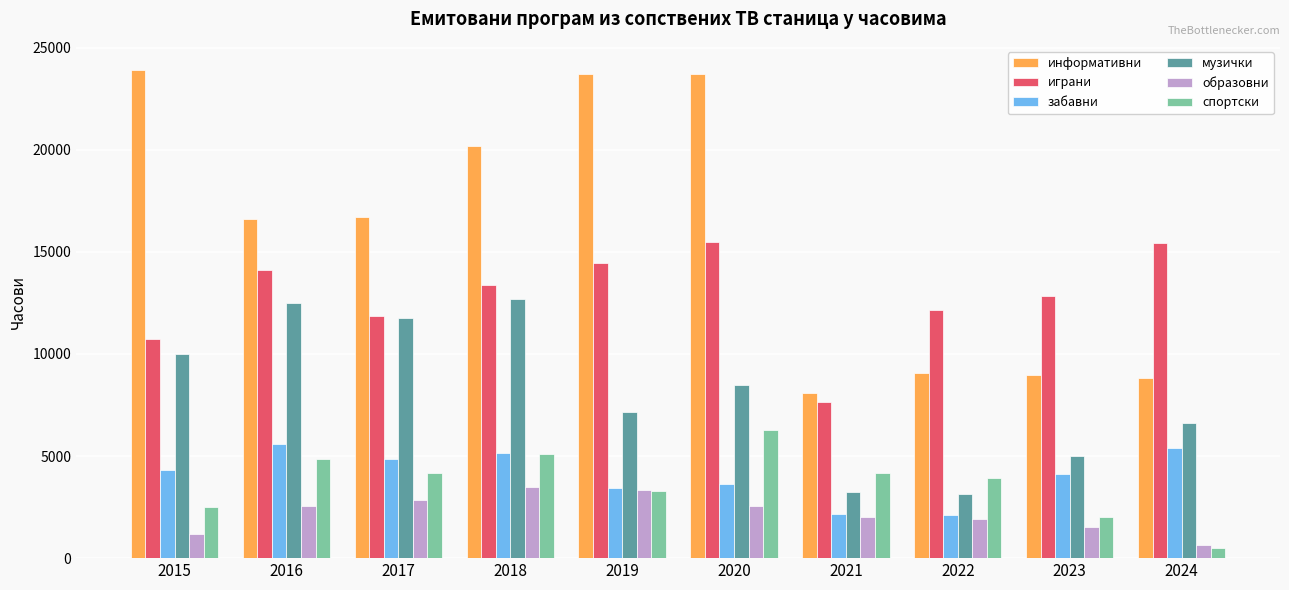

What is the difference between the maximum and minimum values in the забавни series?

3492